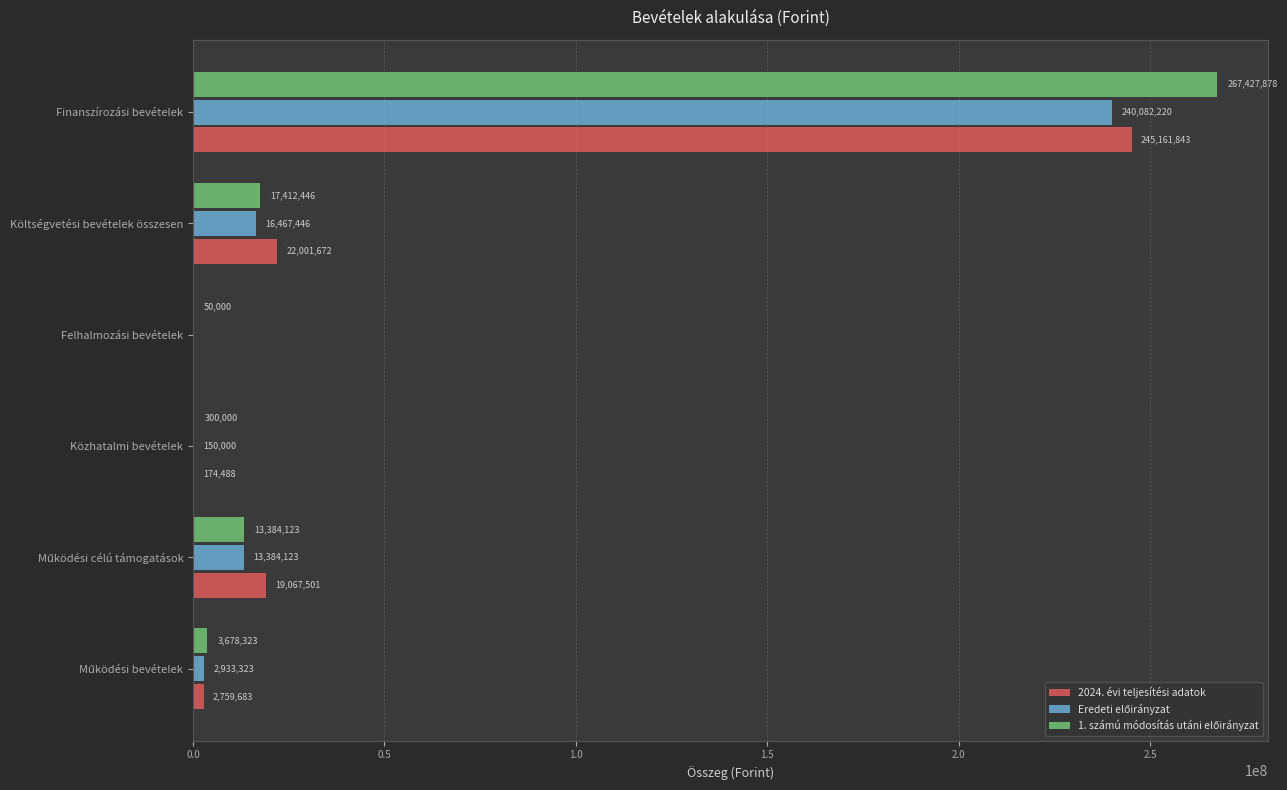

At which category is the sum across all series the highest?

Finanszírozási bevételek